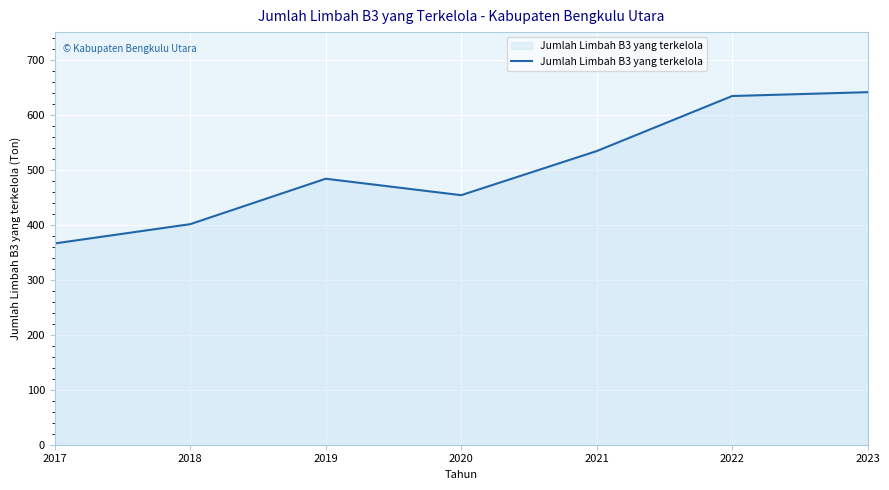

Rank the categories by value from highest to lowest.

2023, 2022, 2021, 2019, 2020, 2018, 2017